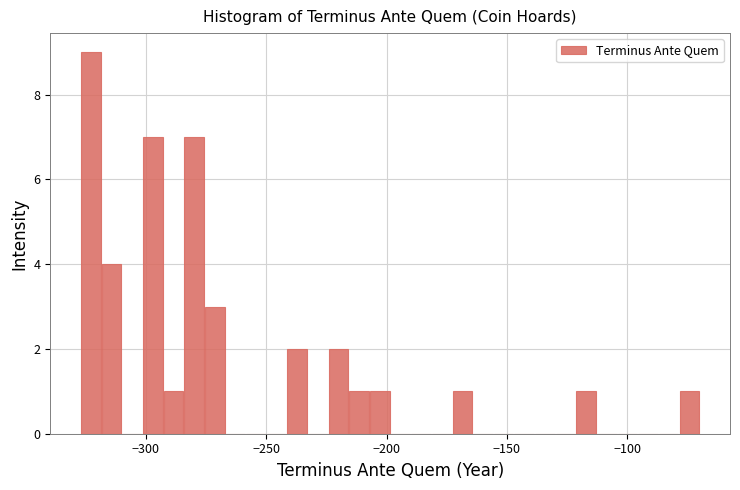

Around what value on the x-axis is the tallest bar? Give the approximate position of its centre, as read against the axis.

-325